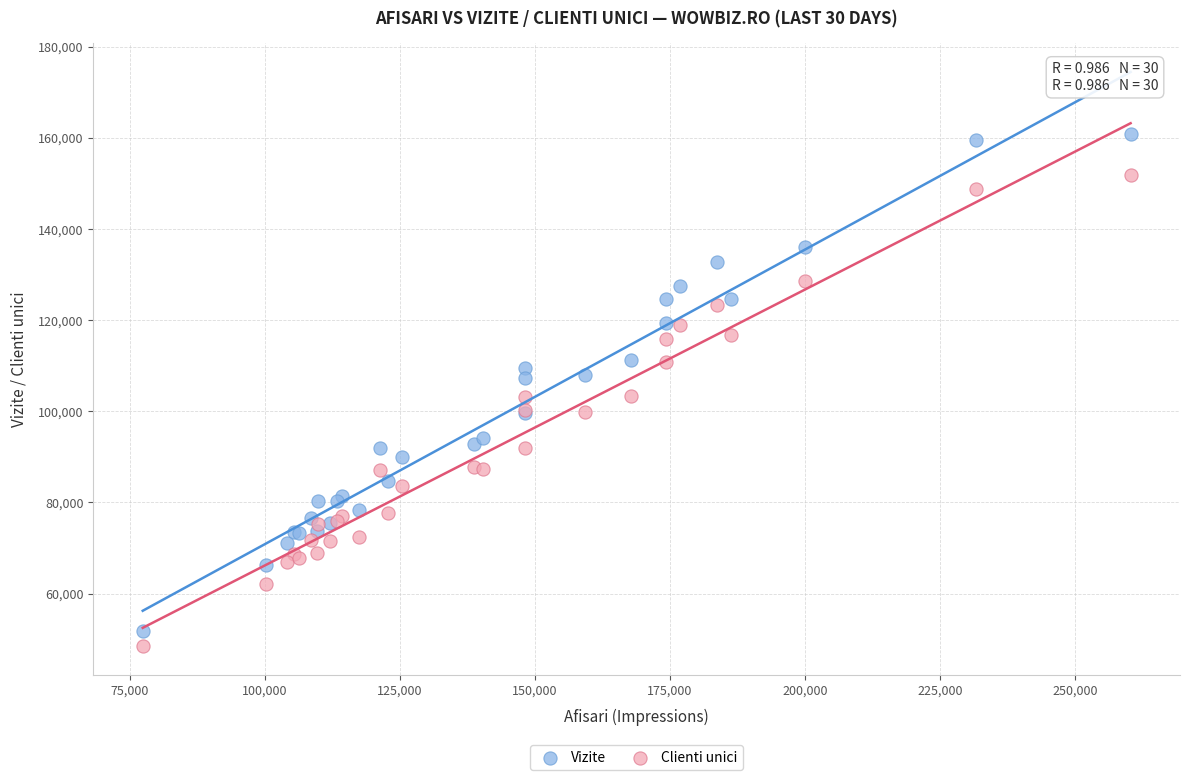

Which series reaches the maximum Y coordinate?

Vizite